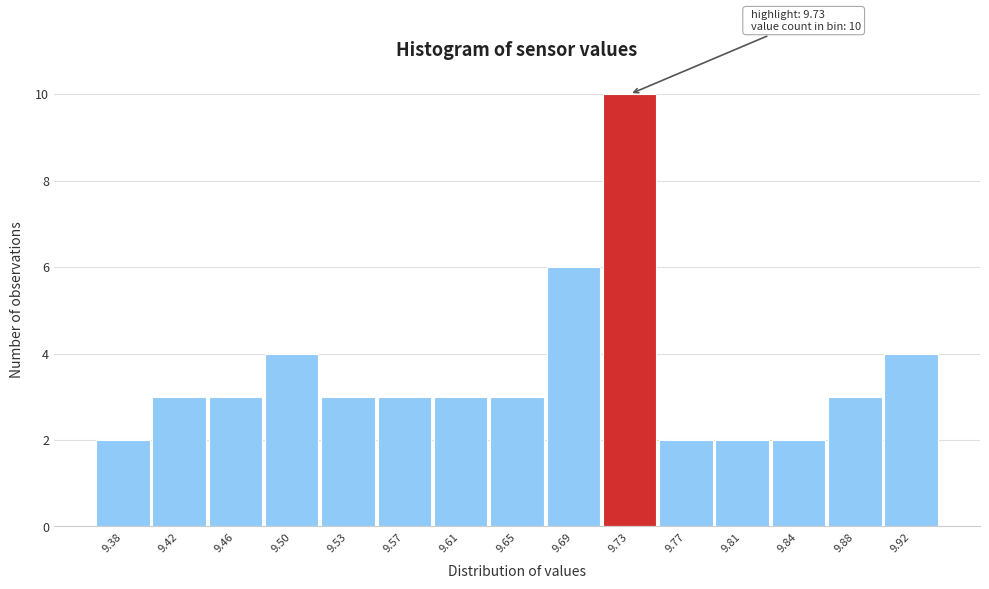

Reading left to right, list all the values displayed in this chart.

9.38=2	9.42=3	9.46=3	9.50=4	9.53=3	9.57=3	9.61=3	9.65=3	9.69=6	9.73=10	9.77=2	9.81=2	9.84=2	9.88=3	9.92=4